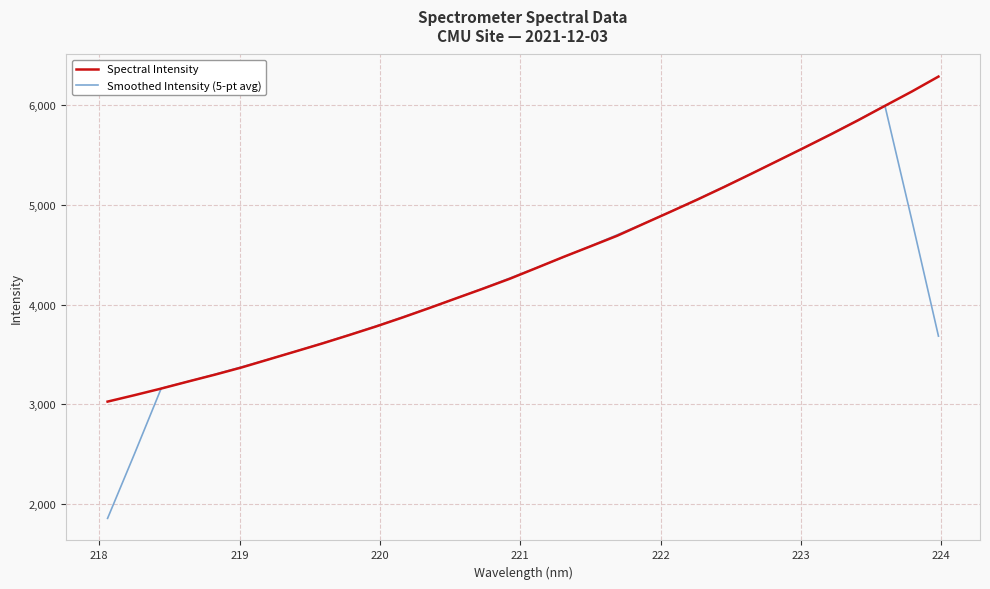

What is the lowest value of the Spectral Intensity series?

3026.6